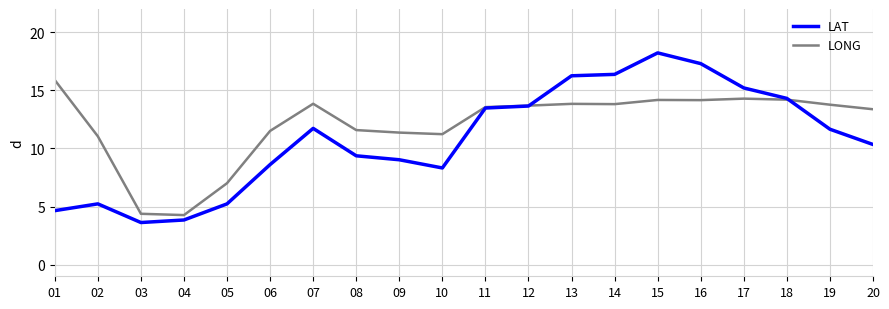

Is it true that LONG equals 16.6 at 08?

False